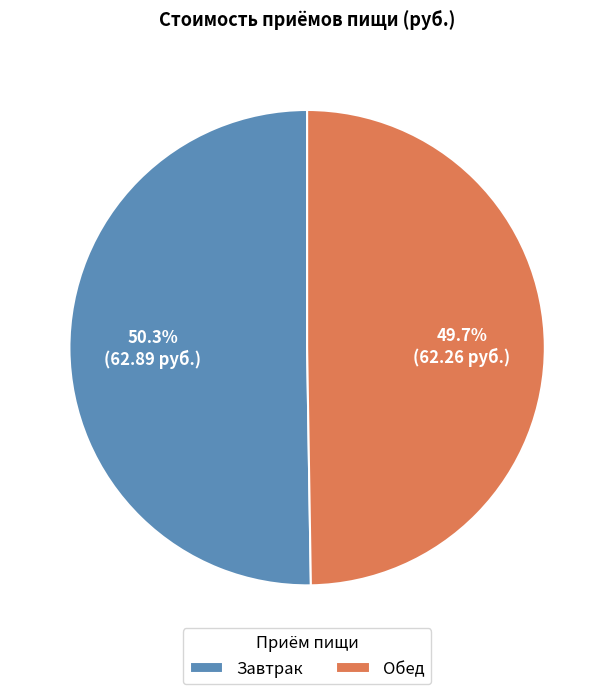

Combined, what portion of the pie is Обед and Завтрак?

100.0%